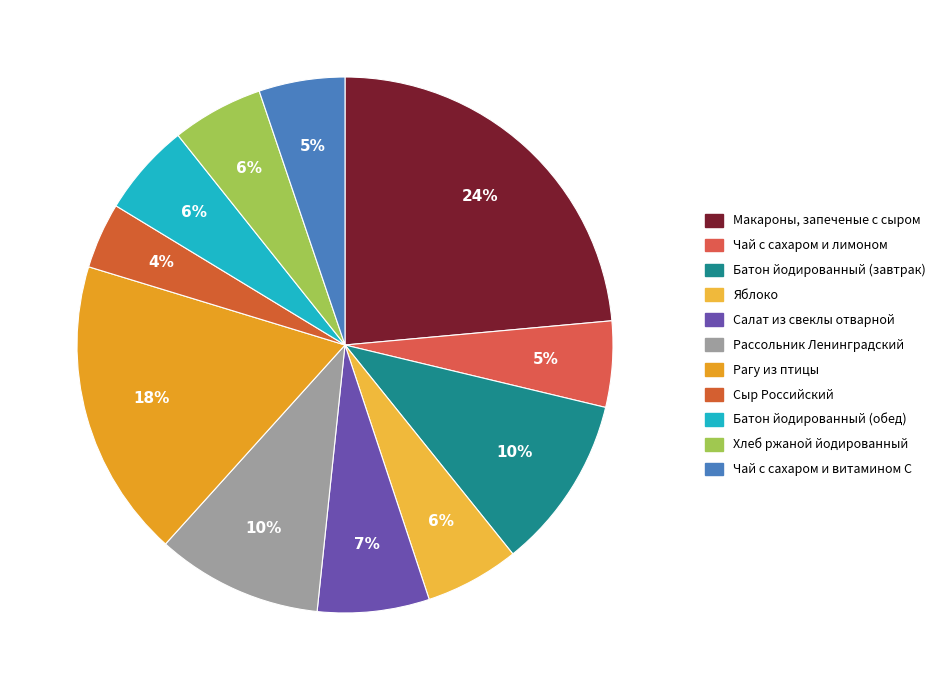

To the nearest percent, what is the difference between the largest and smallest slice percentages?

20%